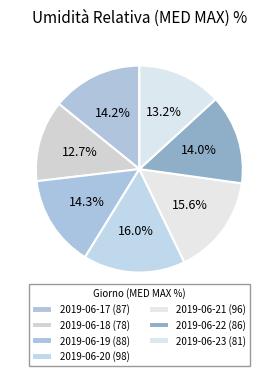

How many segments does this pie chart have?

7